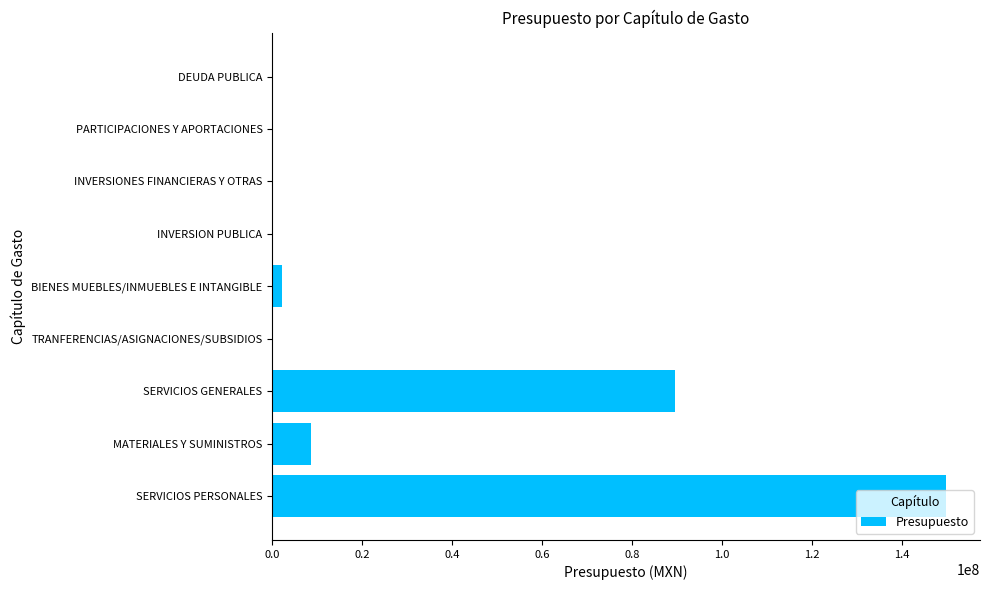

The chart shows a value of 0.0 at INVERSION PUBLICA. True or false?

True